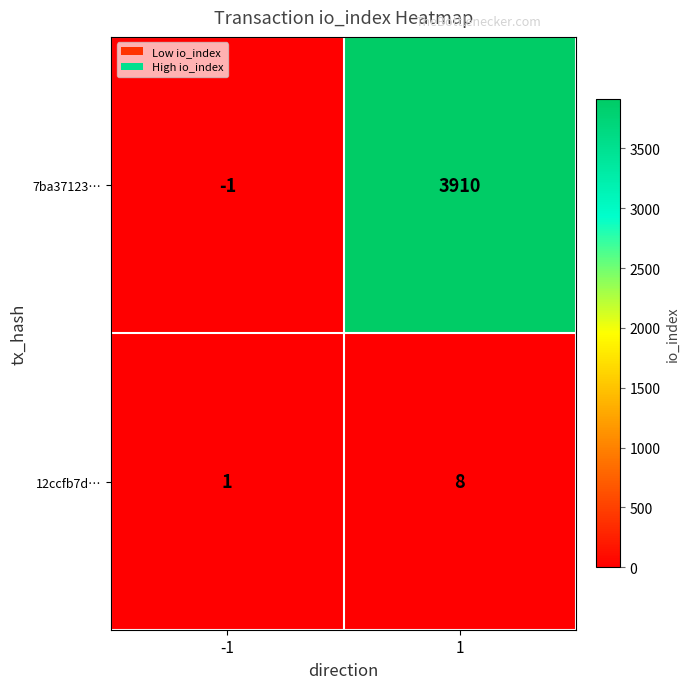

List the labels in order of 12ccfb7d… value, smallest first.

-1, 1